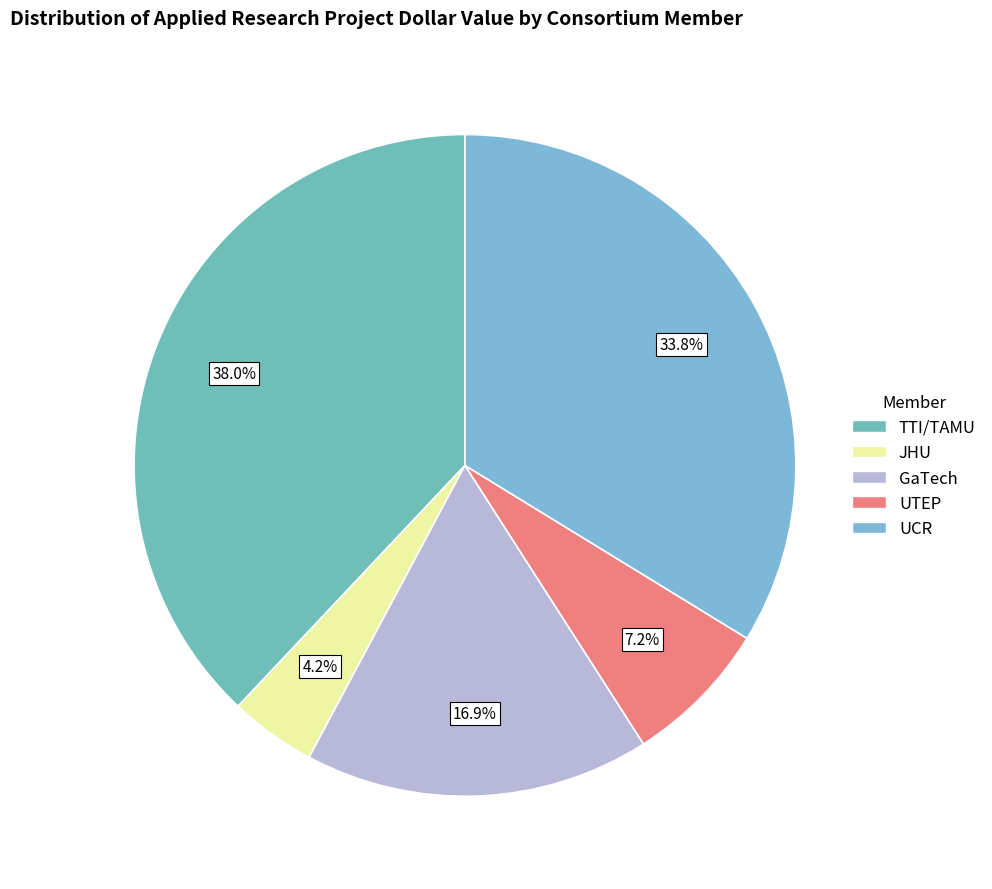

Is there any slice that represents more than half of the pie?

No